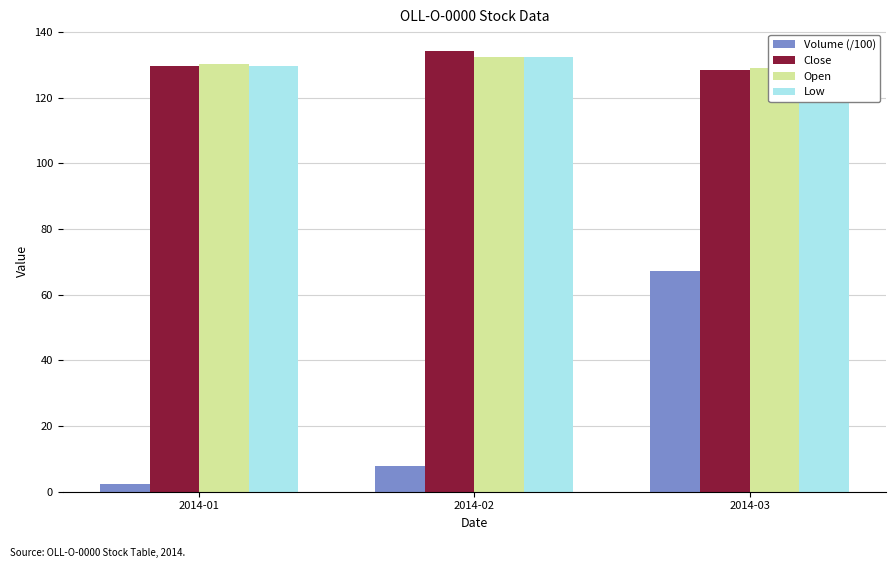

What is the maximum value shown in the chart?

134.1